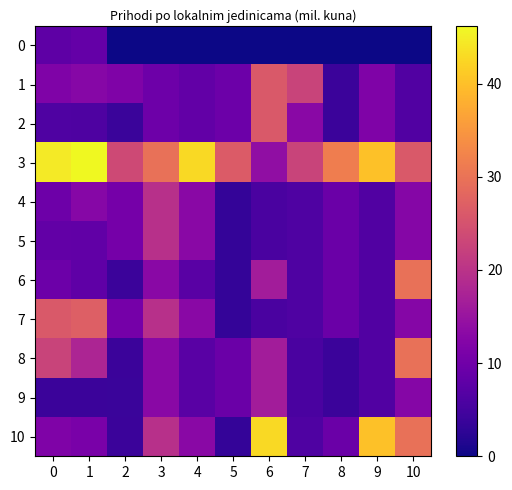

At how many categories does at least one series exceed 0?

11